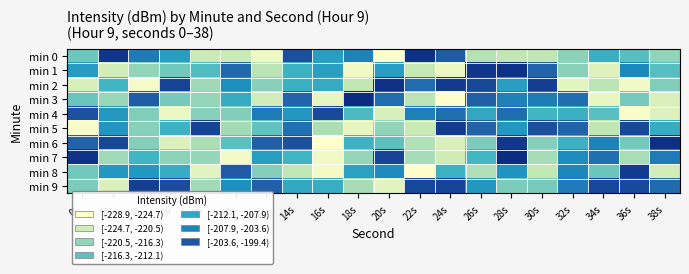

What is the minimum value shown in the chart?

-228.9